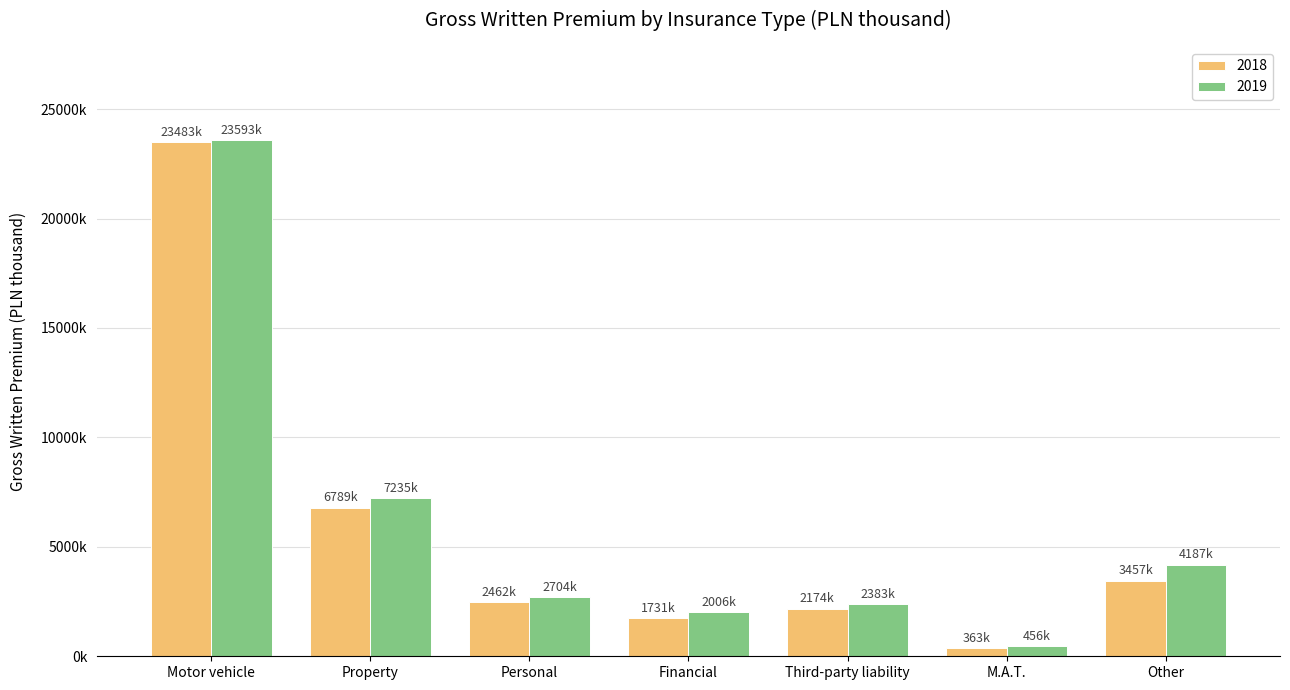

Rank the series by their maximum value, from highest to lowest.

2019, 2018